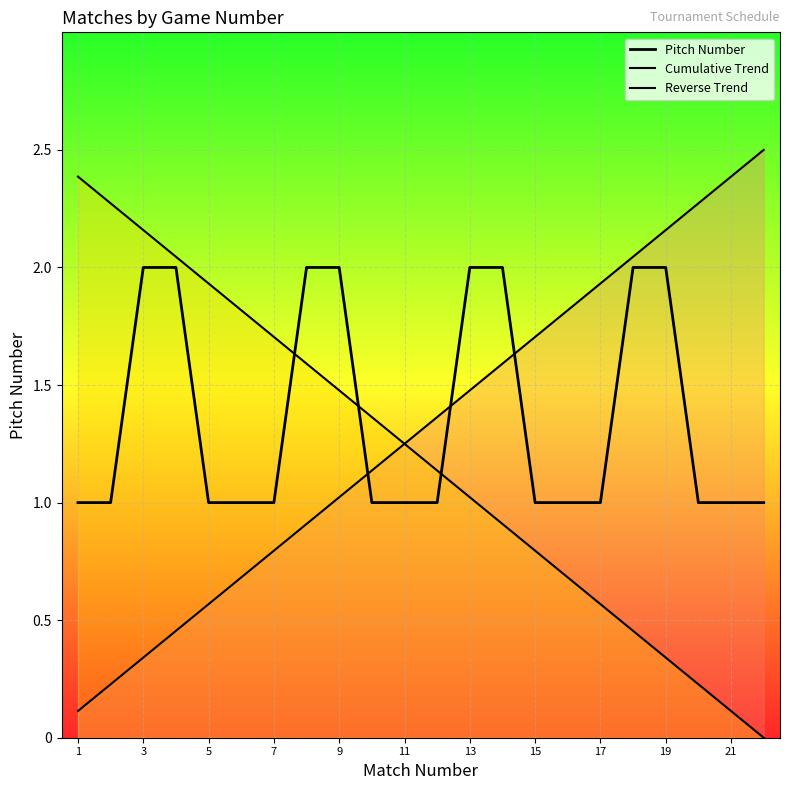

Read the Cumulative Trend value at 11.

1.4